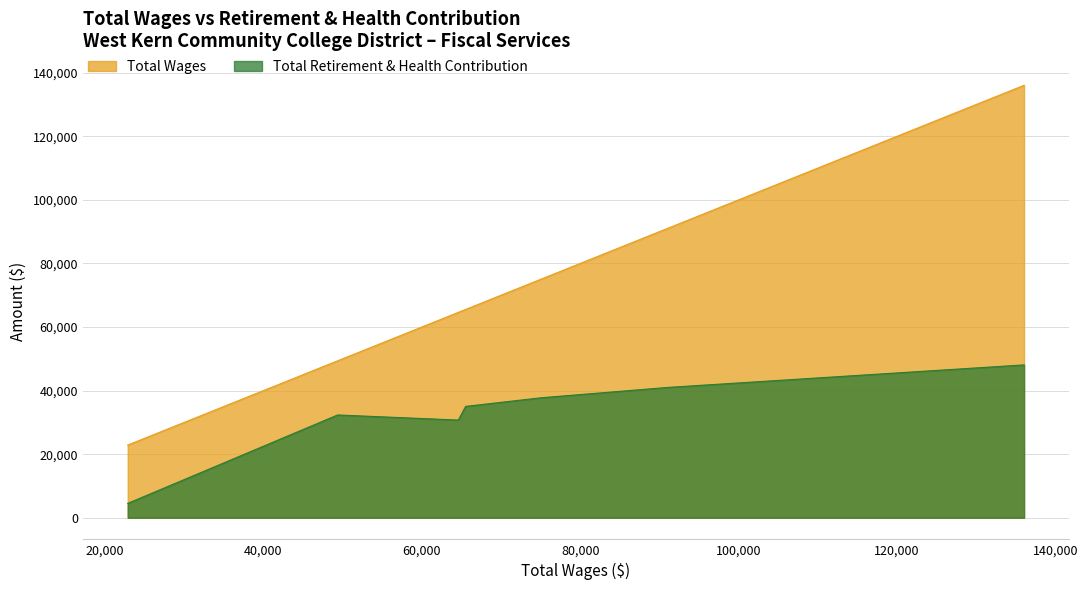

Rank the series by their average value, from lowest to highest.

Total Retirement & Health Contribution, Total Wages